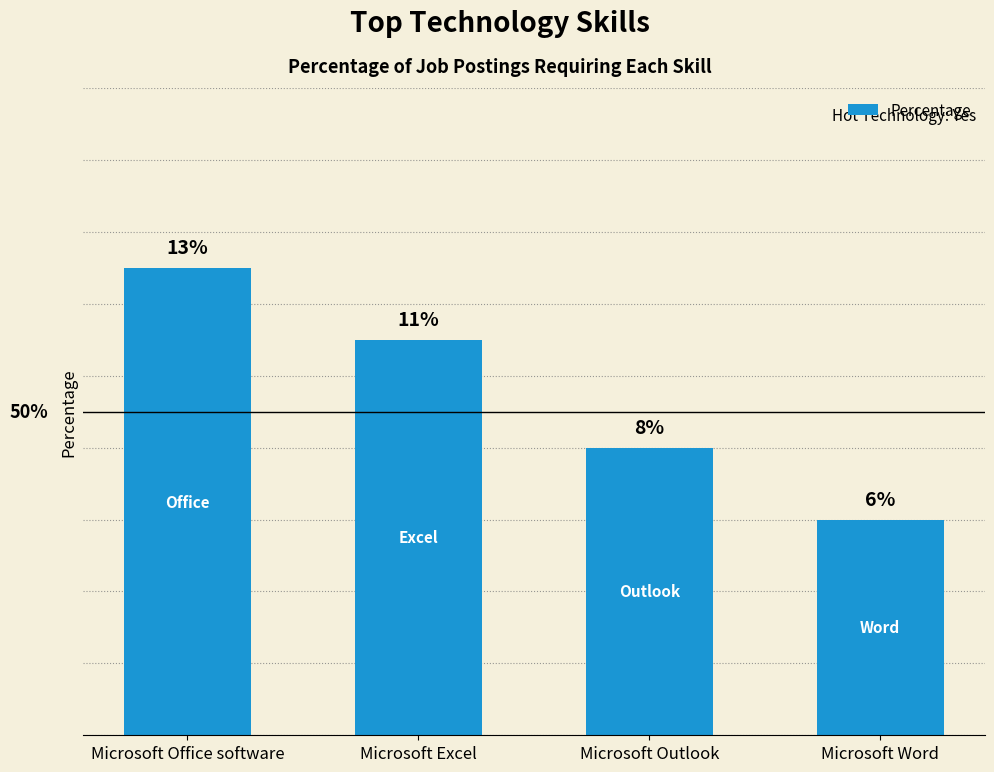

At which label is the value closest to 9?

Microsoft Outlook